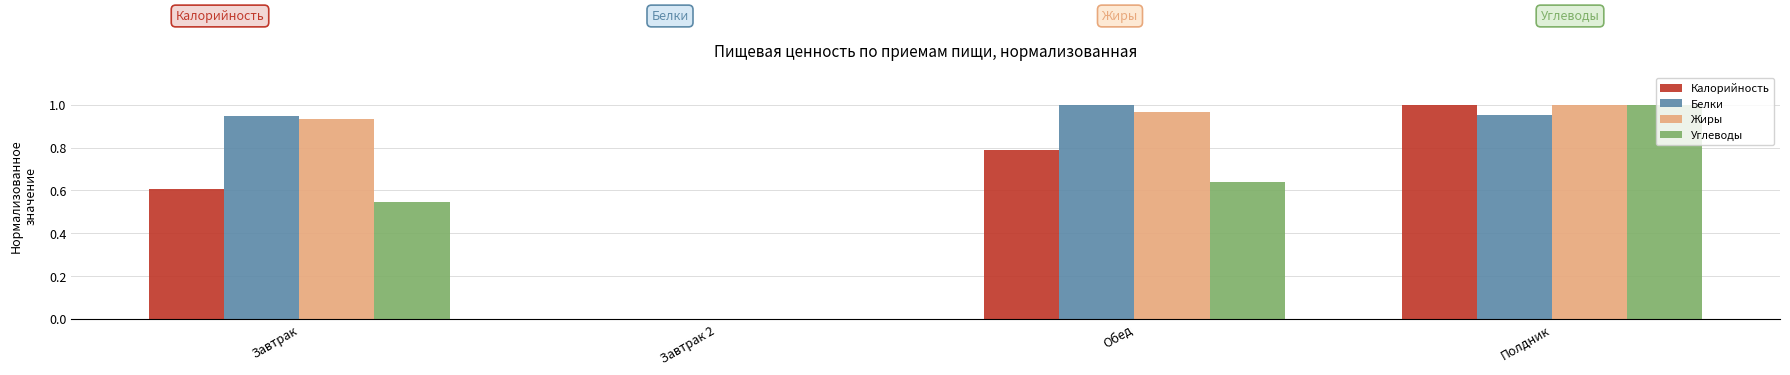

Between Завтрак and Обед, which series saw the biggest shift?

Калорийность